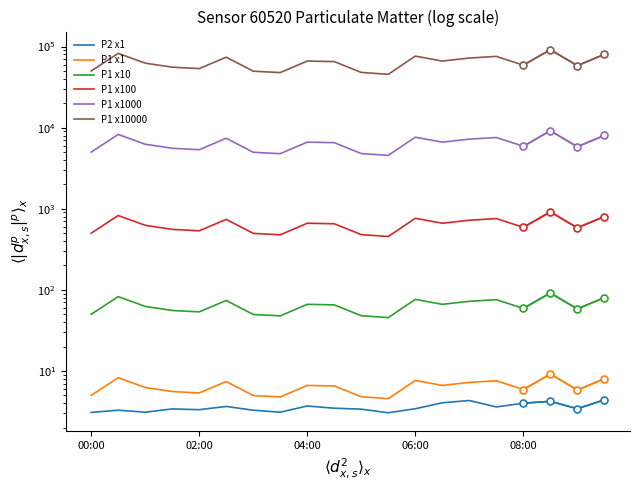

At which category does the chart reach its peak across all series?

17